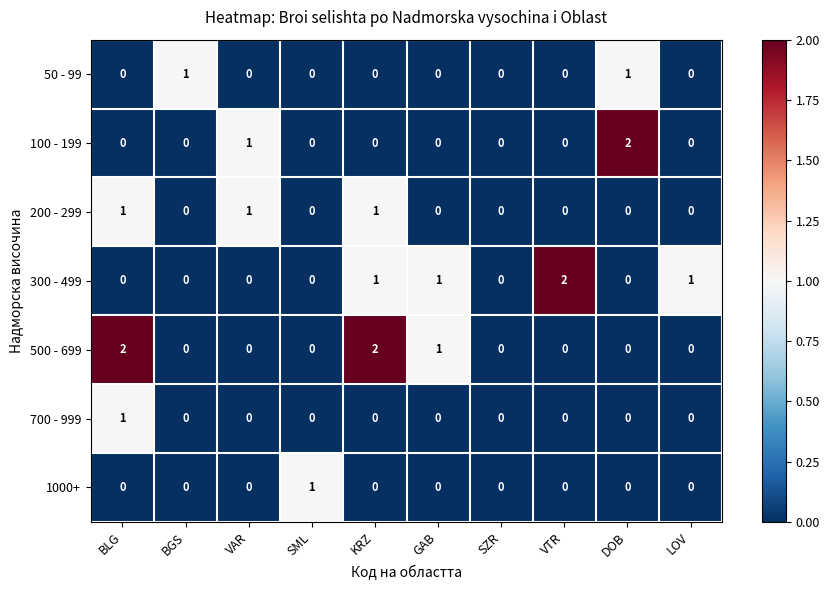

What is the sum of all 200 - 299 values?

3